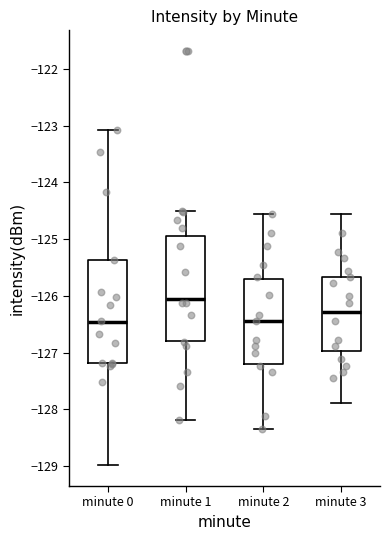

Where is the upper edge of the box for minute 2 on the y-axis? The values are not printed on the chart, so give them approximately, as read against the axis.

-125.7